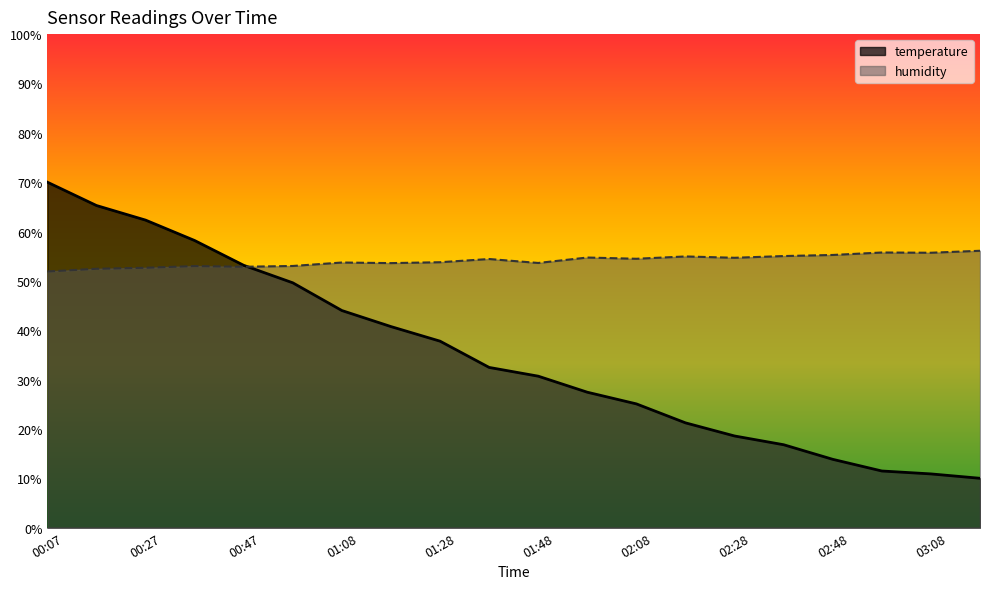

After their last crossing, which series has the higher values: humidity or temperature?

humidity